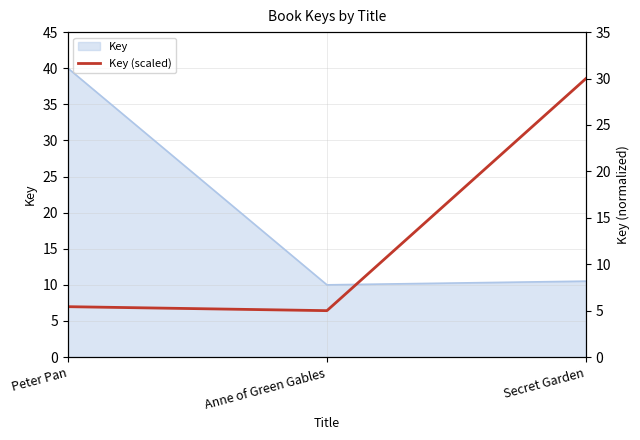

Which label corresponds to the largest value in the chart?

Secret Garden